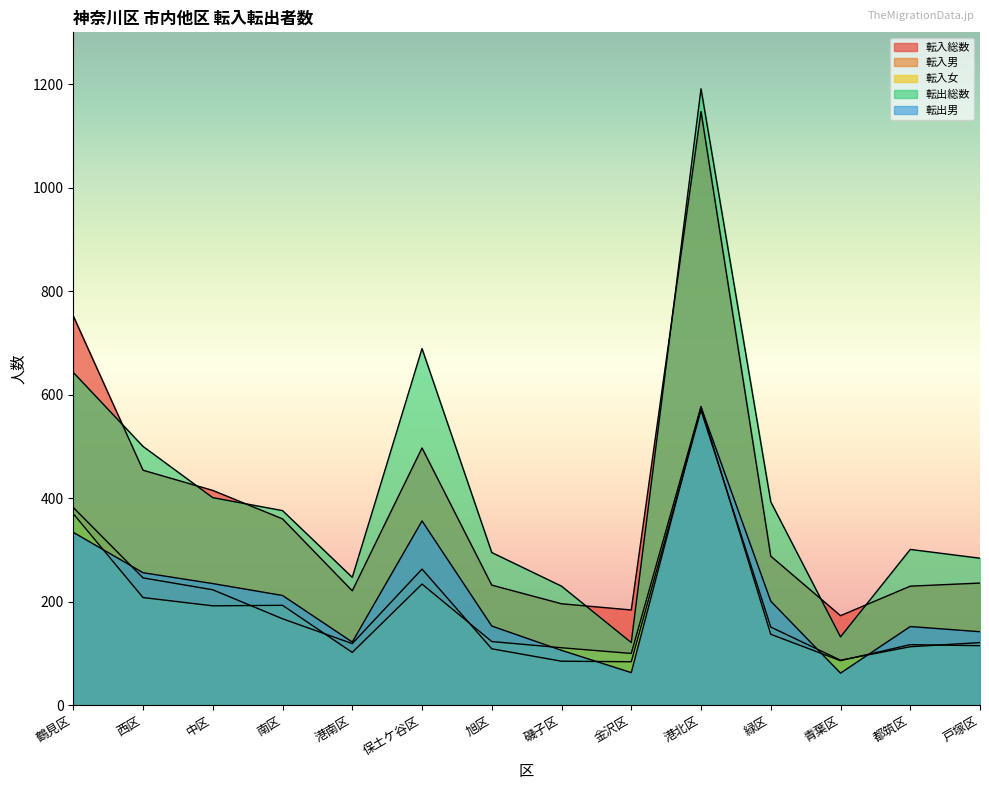

Rank the series at 港北区 from lowest to highest value.

転入男, 転出男, 転入女, 転入総数, 転出総数